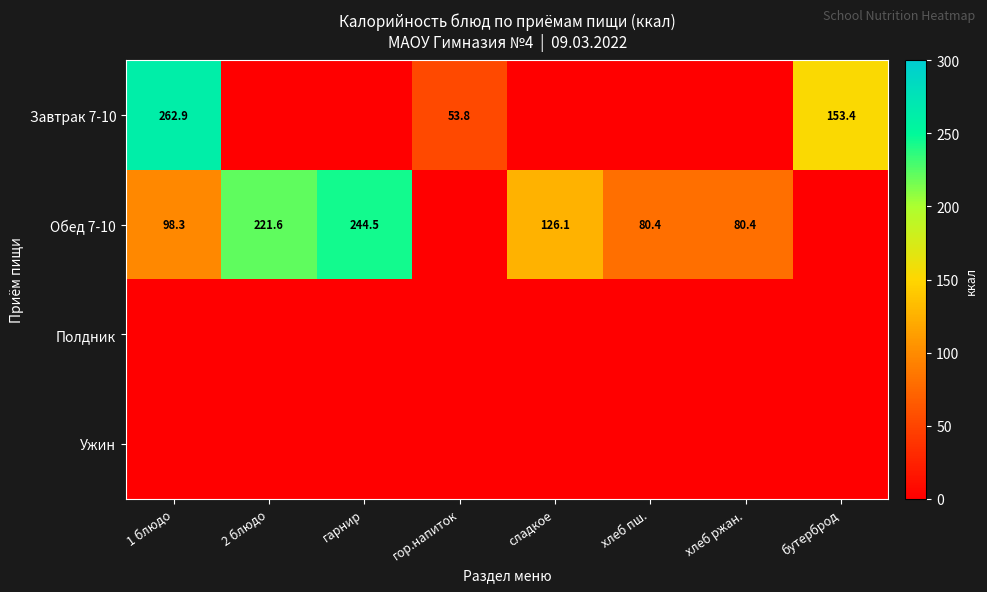

The Завтрак 7-10 series shows 262.9 at 1 блюдо. True or false?

True